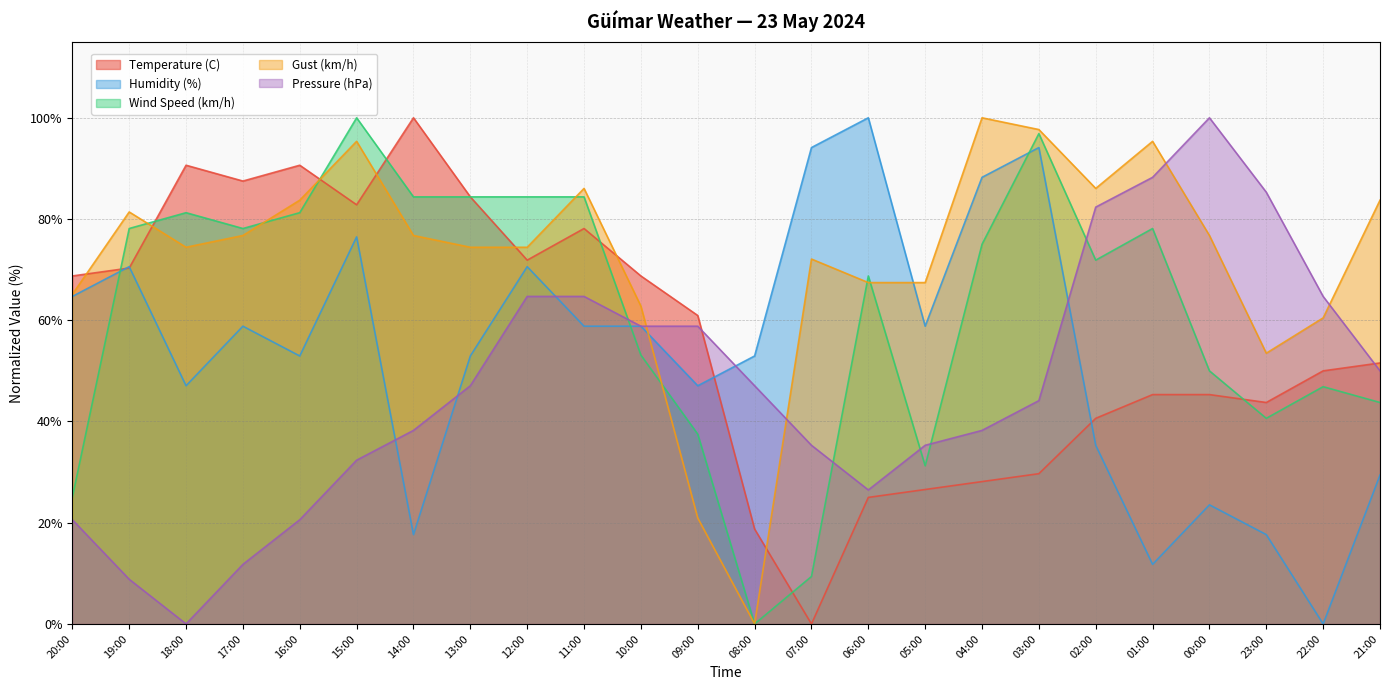

How many values in the Wind Speed (km/h) series are below 75?

12